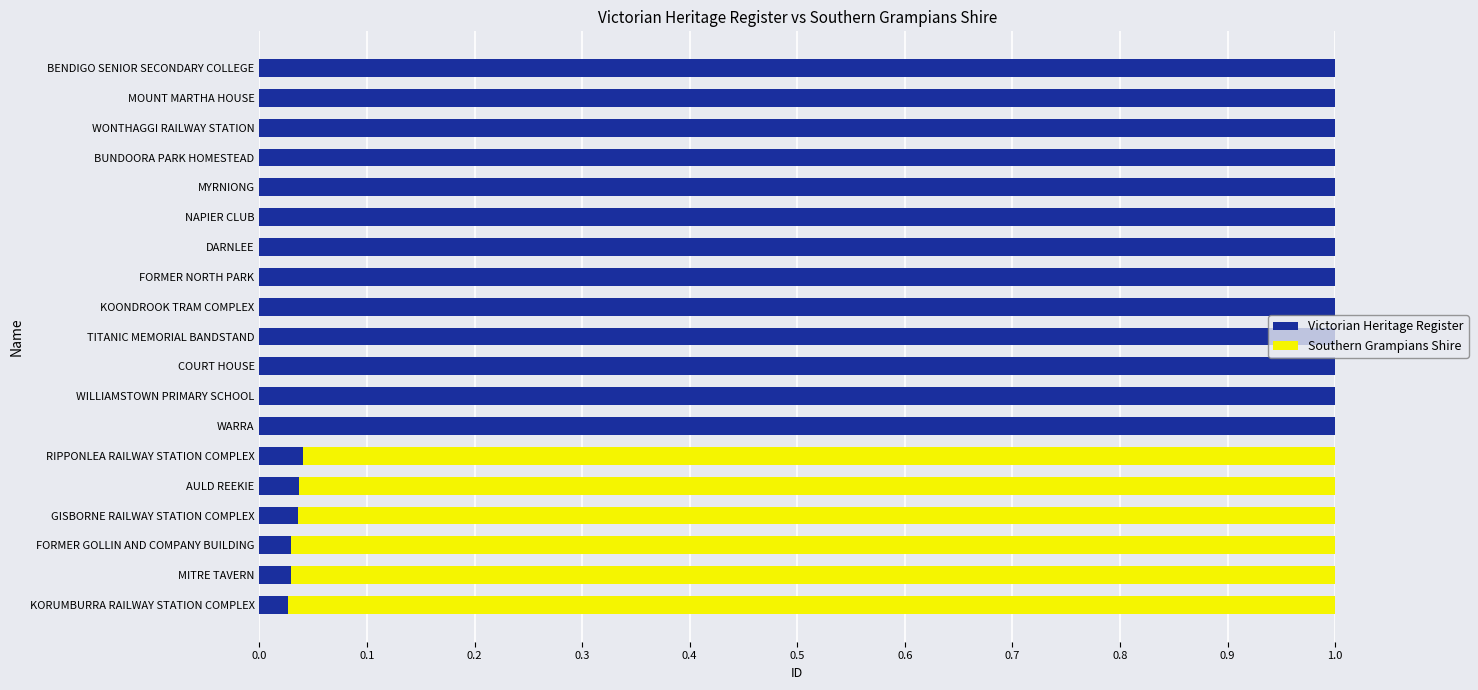

What is the sum of the Victorian Heritage Register values at MOUNT MARTHA HOUSE and WARRA?

2.0